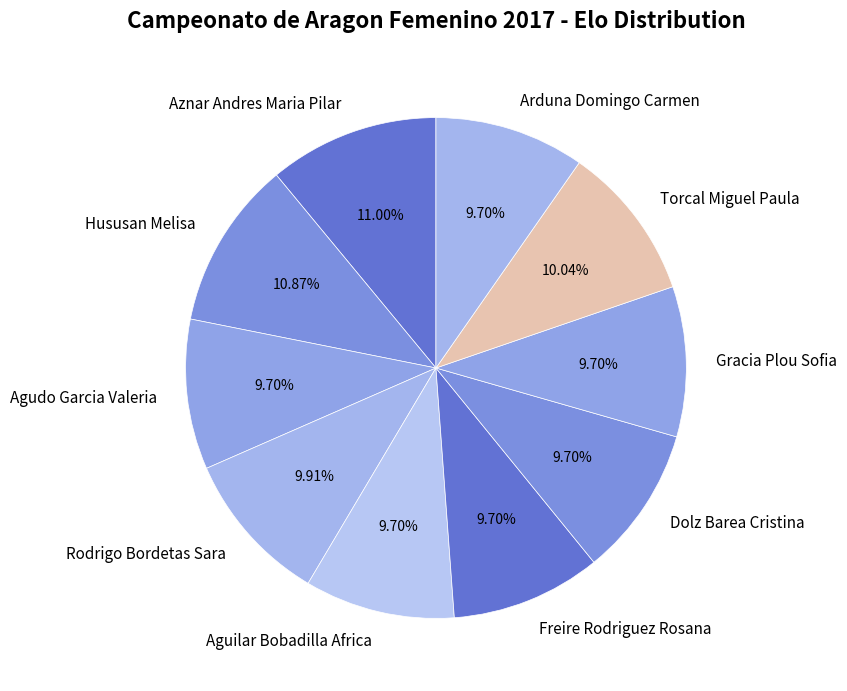

What portion of the pie excludes Hususan Melisa?

89.1%